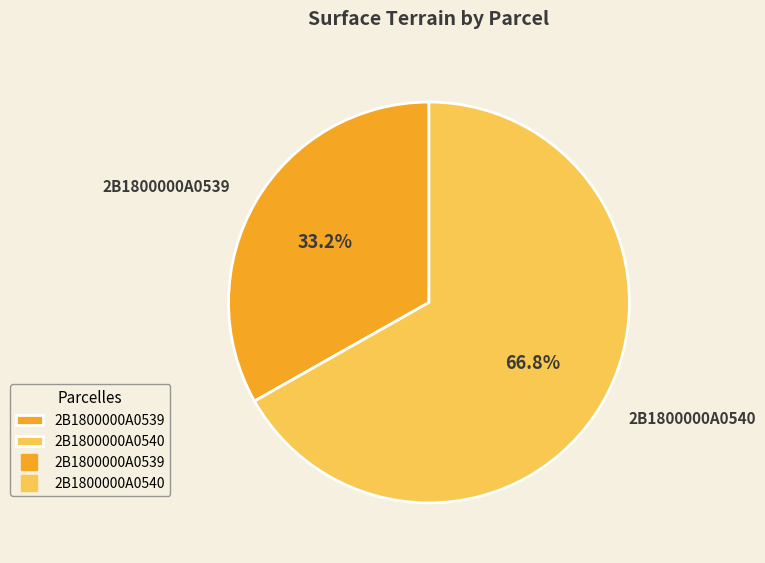

How many slices are in this pie chart?

2